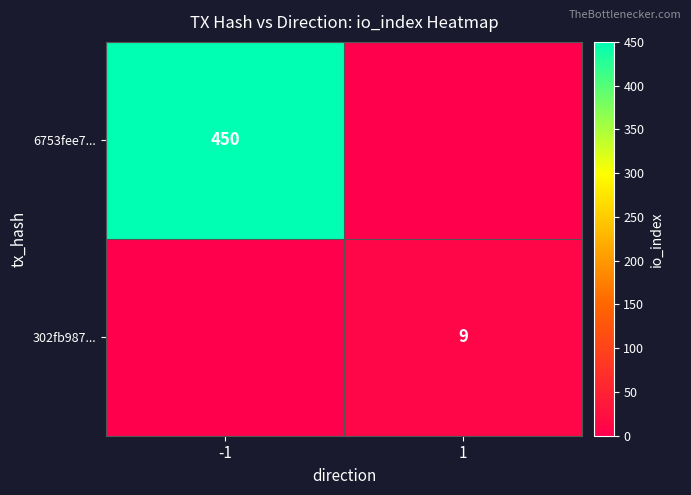

What is the sum of the 302fb987... values at -1 and 1?

9